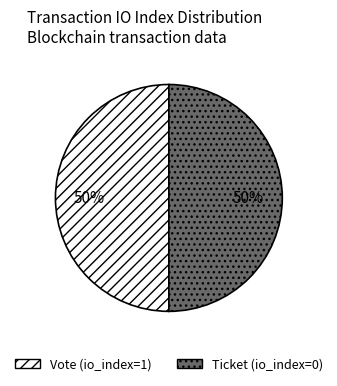

To the nearest percent, what is the average slice percentage?

50%